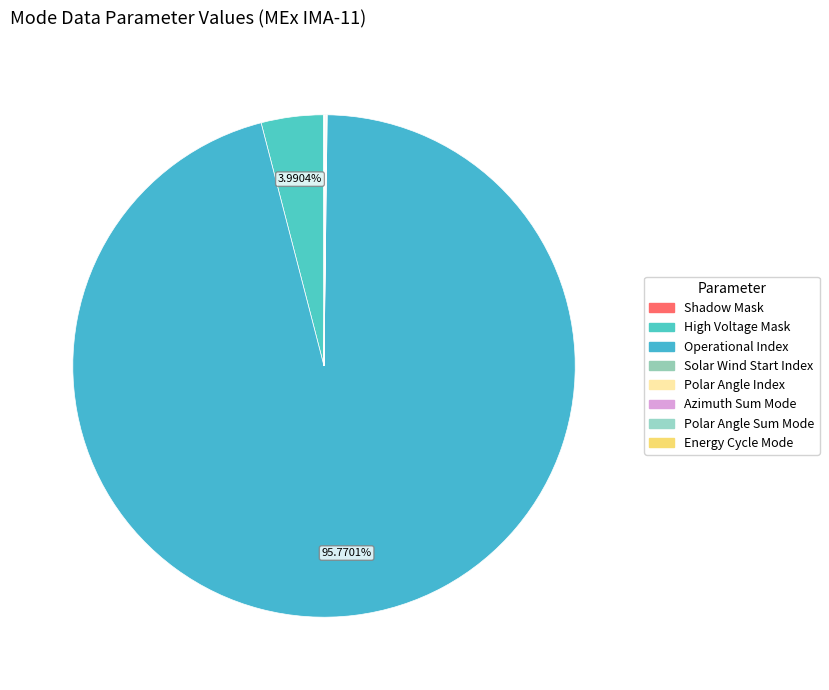

What is the majority slice?

Operational Index